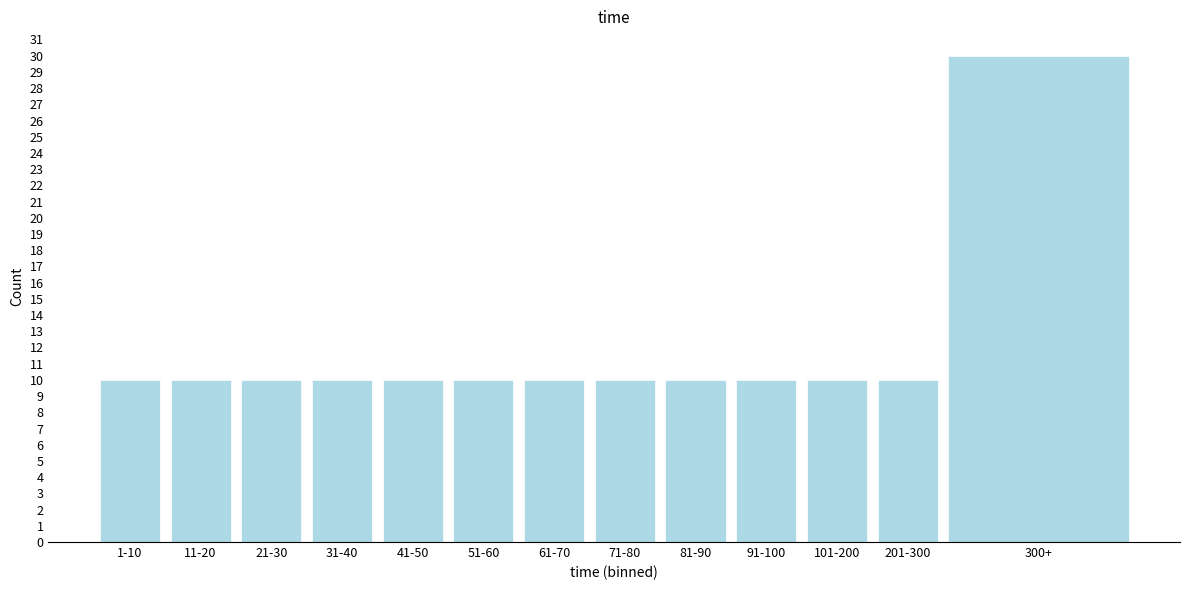

Reading right to left, what are all the values shown in this chart?

300+=30	201-300=10	101-200=10	91-100=10	81-90=10	71-80=10	61-70=10	51-60=10	41-50=10	31-40=10	21-30=10	11-20=10	1-10=10